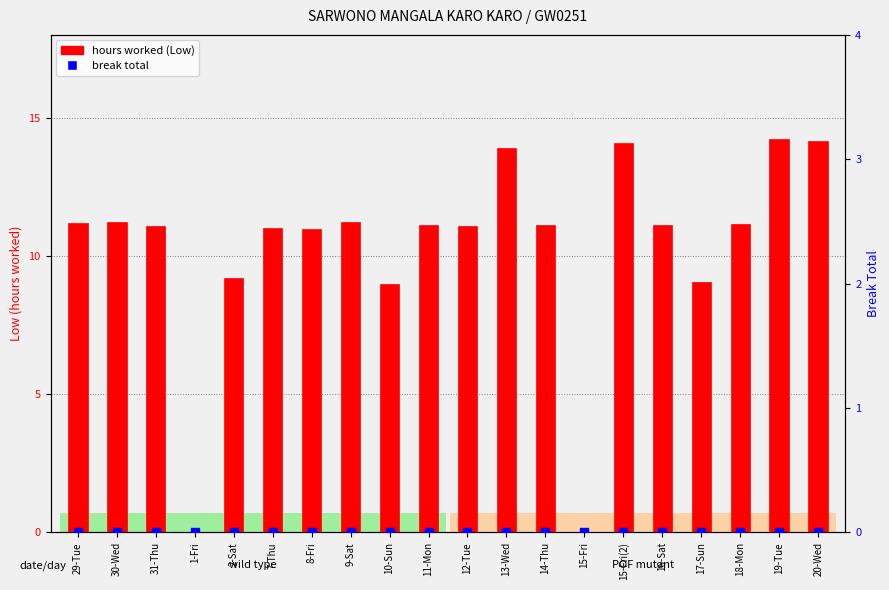

What is the total value across all series at 9-Sat?

11.2